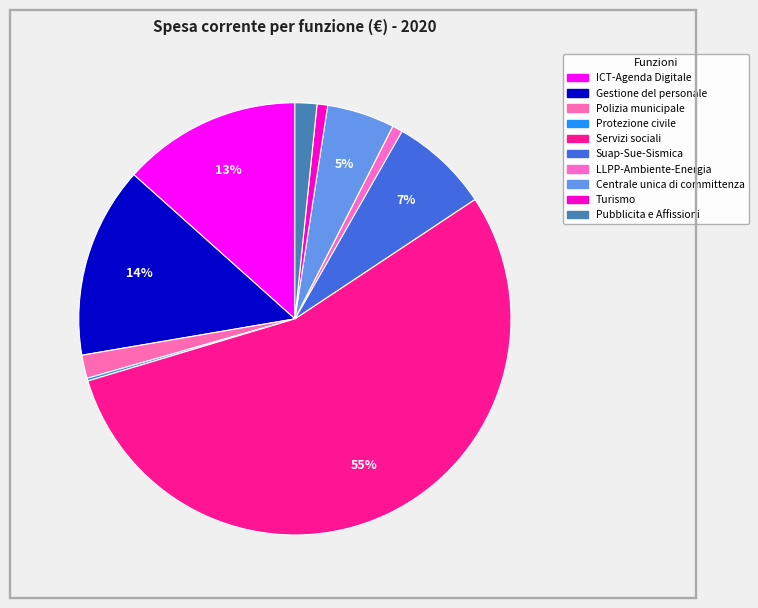

How many slices are in this pie chart?

10